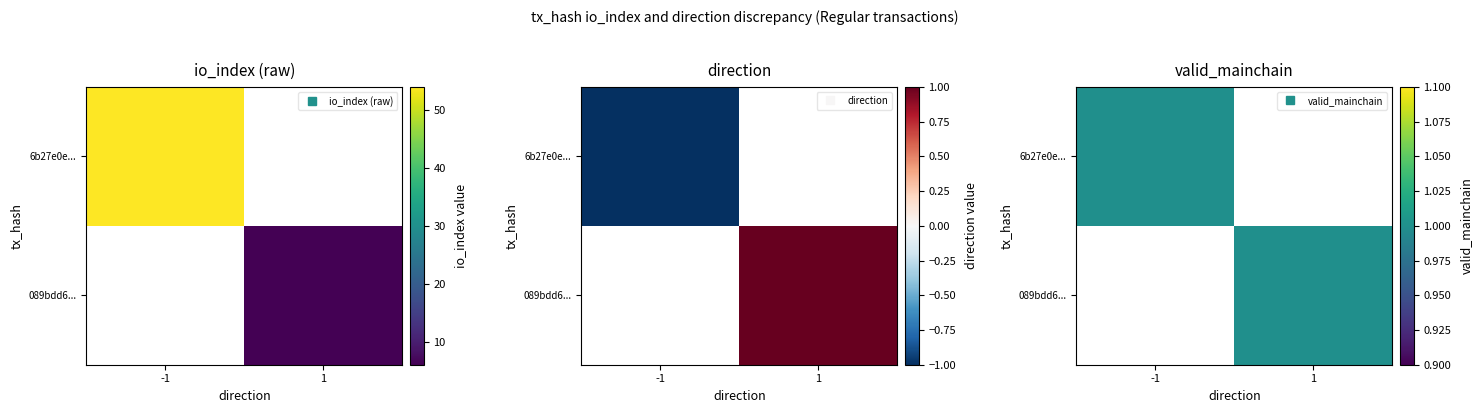

Reading left to right, what are all the values shown in this chart?

6b27e0e021145a484f042f5d2d6384818897ad0: -1	54
089bdd6482dd8244442f4e6ef1b9ed1cb7d1760: 1	6